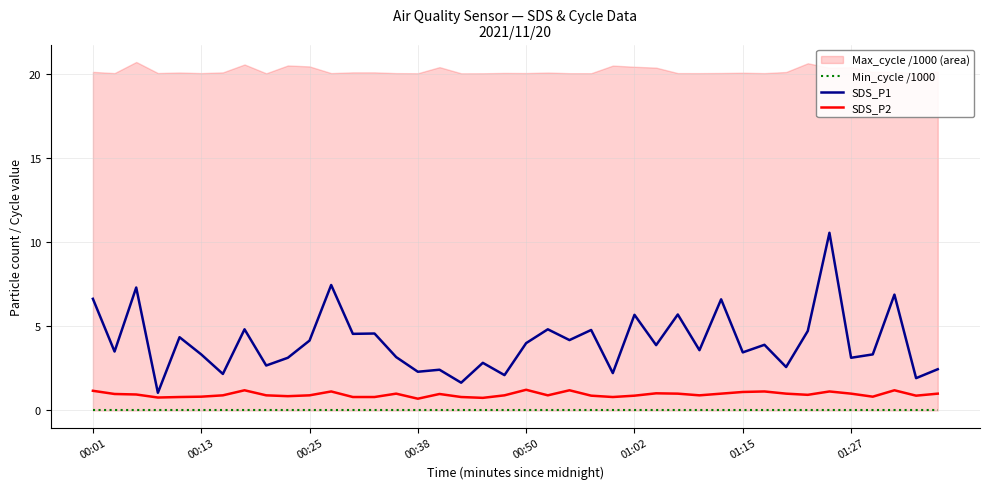

The SDS_P2 series shows 1.8 at 01:15. True or false?

False